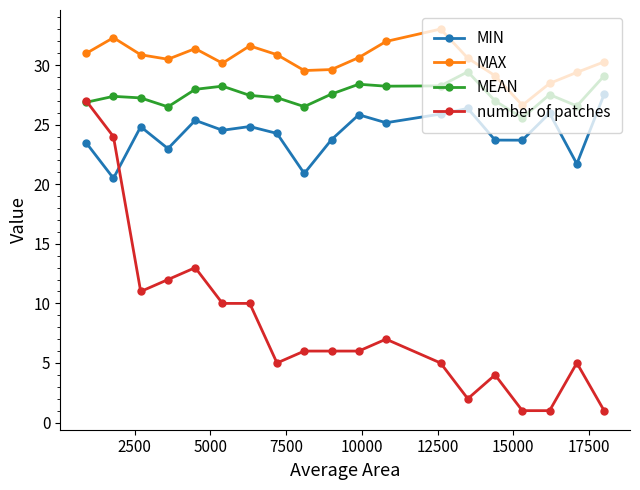

Rank the series by their maximum value, from lowest to highest.

number of patches, MIN, MEAN, MAX